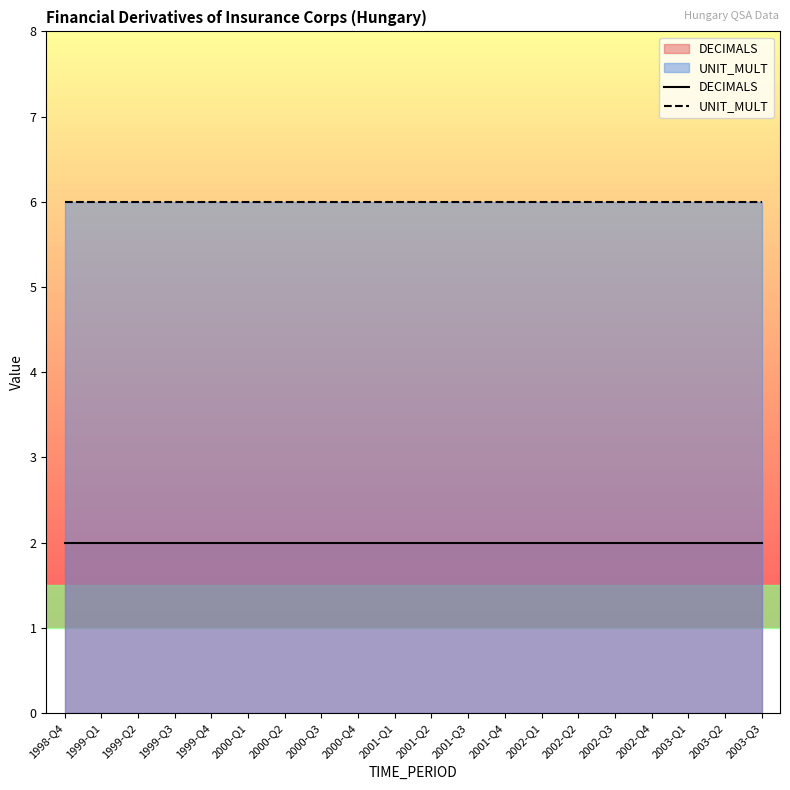

Does the chart display data point markers on the line(s)?

No